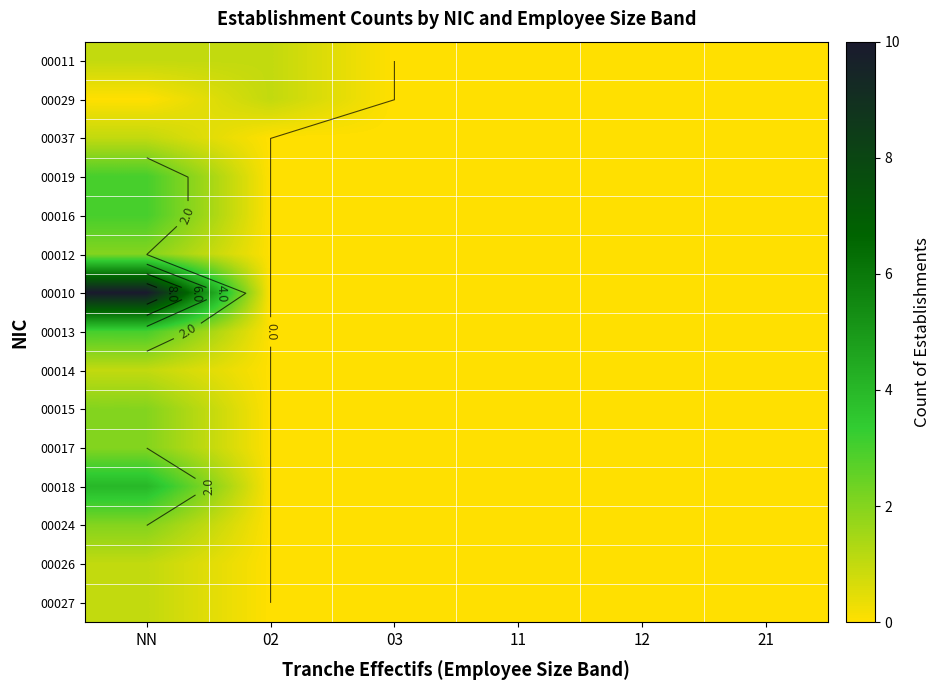

Count the 00012 values in the range 0 to 1.

5